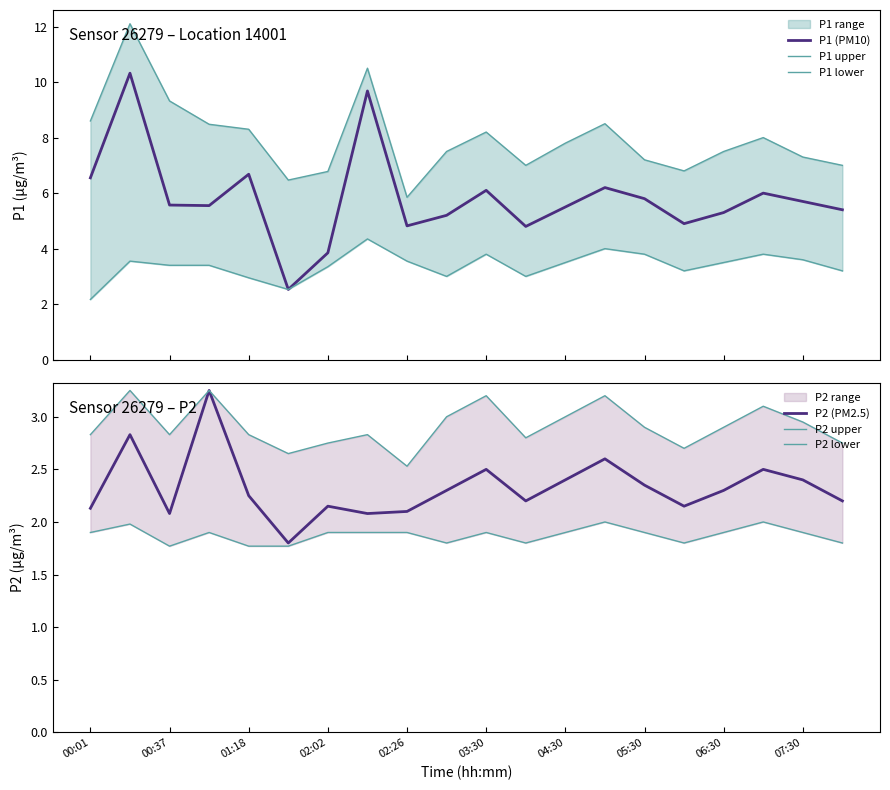

What is the minimum value shown in the chart?

1.8